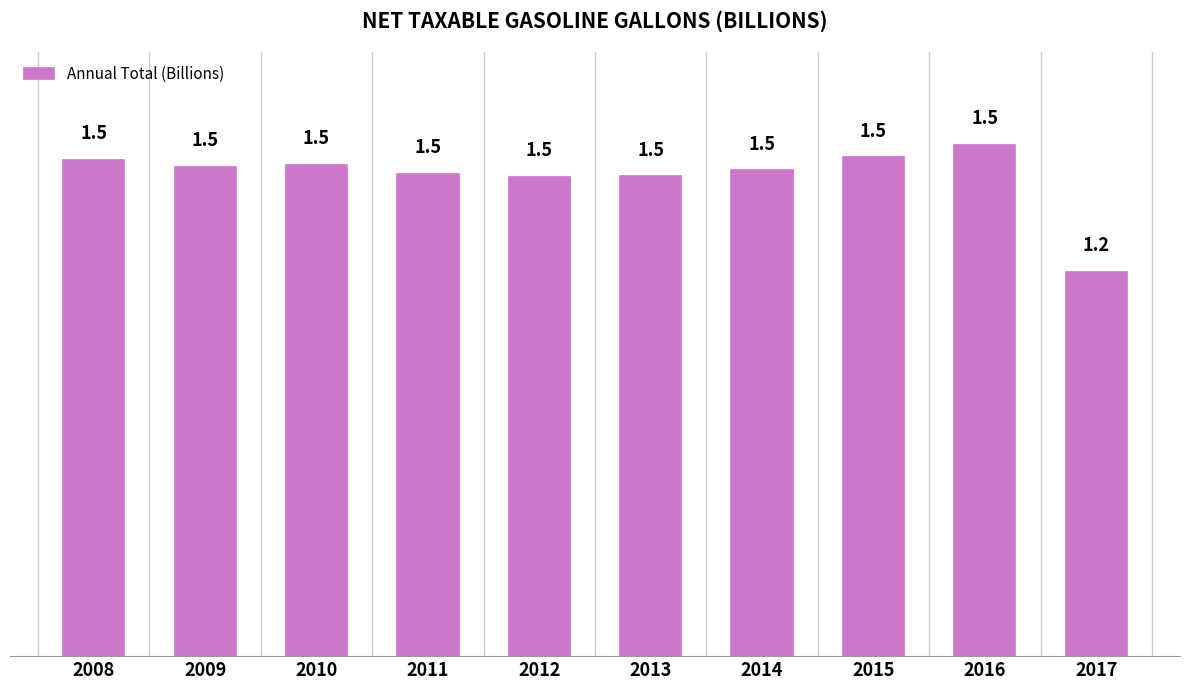

The chart shows a value of 1.5 at 2010. True or false?

True